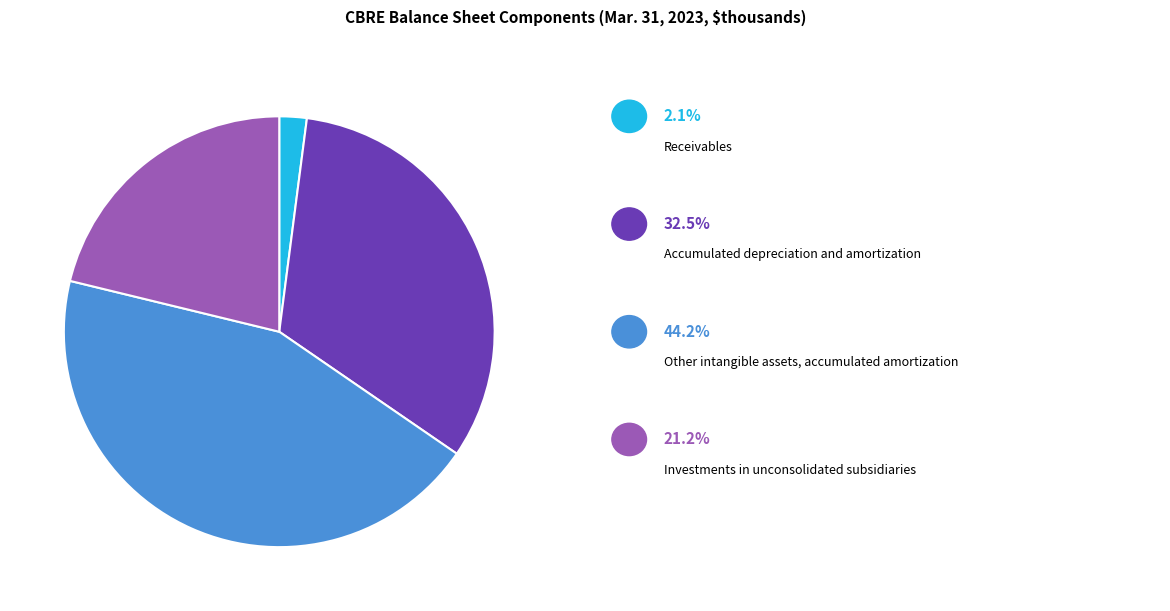

How many segments does this pie chart have?

4